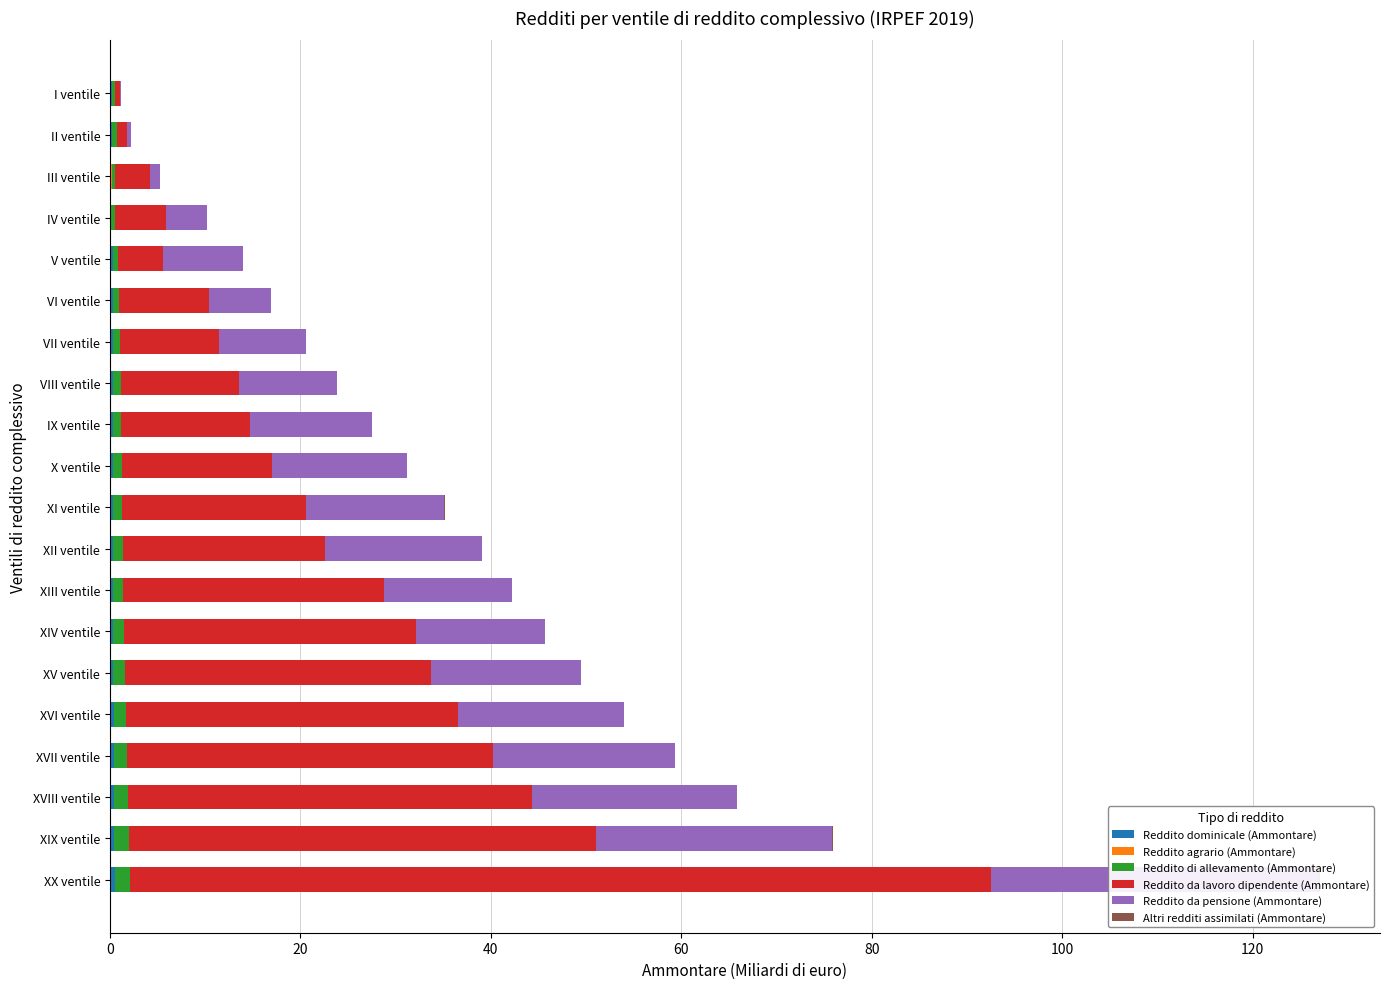

Which series has the largest range (max minus min)?

Reddito da lavoro dipendente (Ammontare)